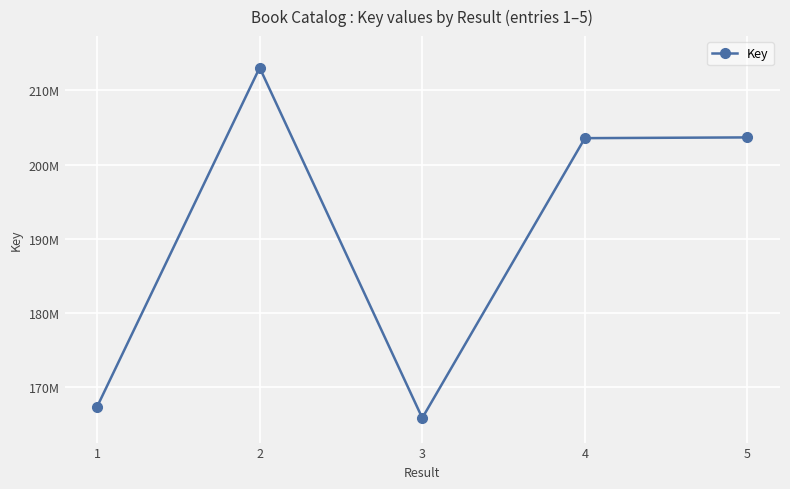

Where is the first local minimum?

3